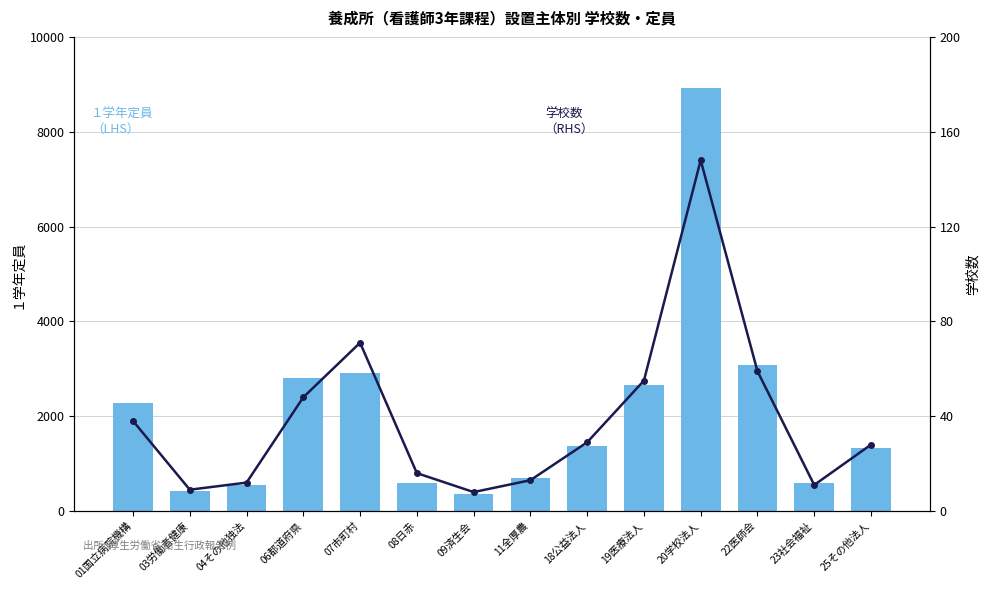

At which label does 学校数（RHS） reach its minimum?

09済生会